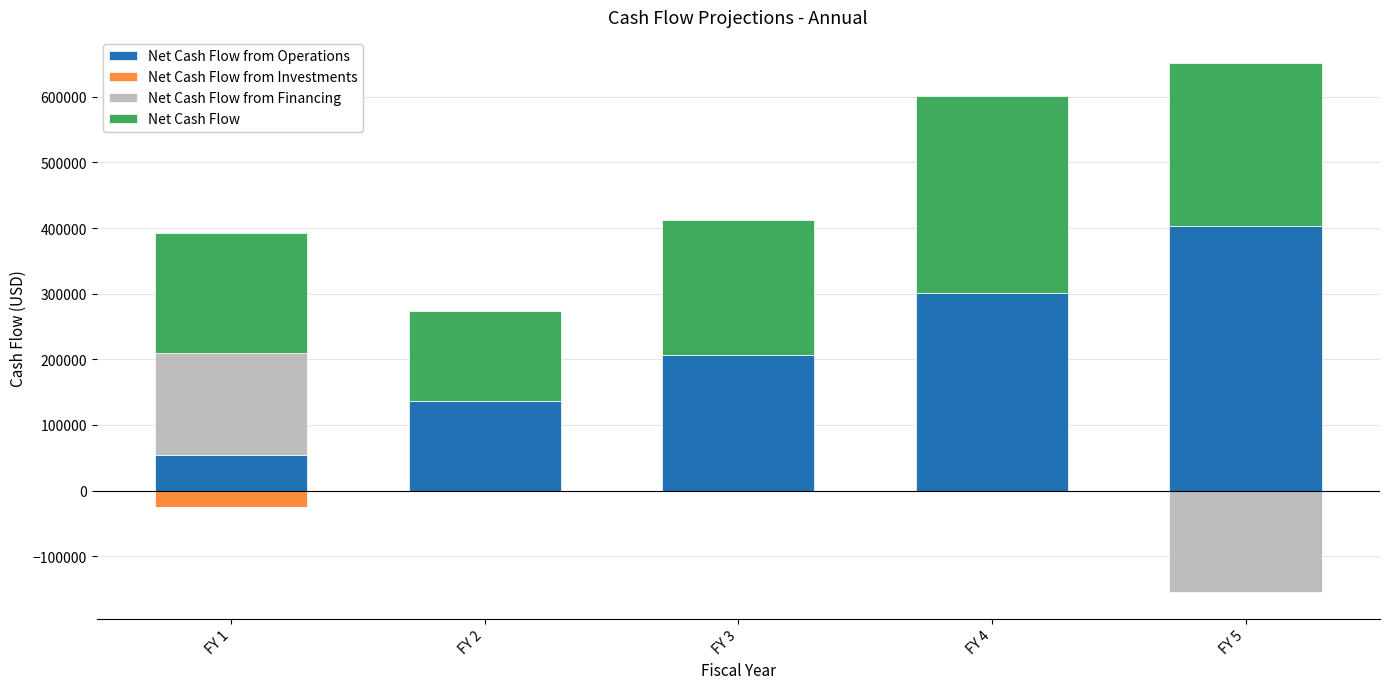

How many categories are shown in the chart?

5